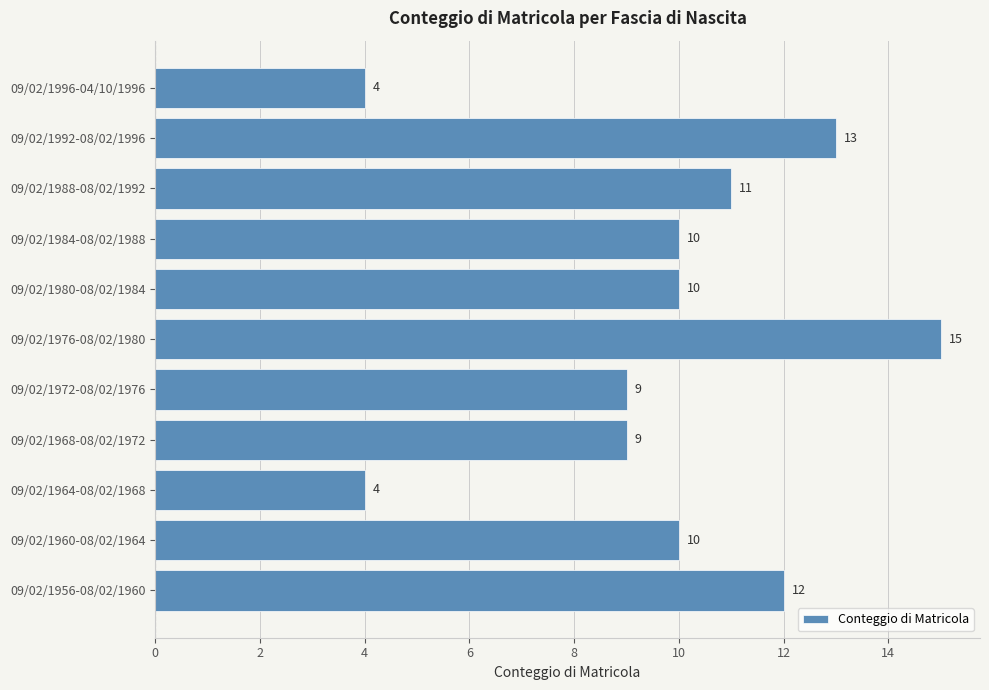

Reading bottom to top, list all the values displayed in this chart.

09/02/1956-08/02/1960=12	09/02/1960-08/02/1964=10	09/02/1964-08/02/1968=4	09/02/1968-08/02/1972=9	09/02/1972-08/02/1976=9	09/02/1976-08/02/1980=15	09/02/1980-08/02/1984=10	09/02/1984-08/02/1988=10	09/02/1988-08/02/1992=11	09/02/1992-08/02/1996=13	09/02/1996-04/10/1996=4